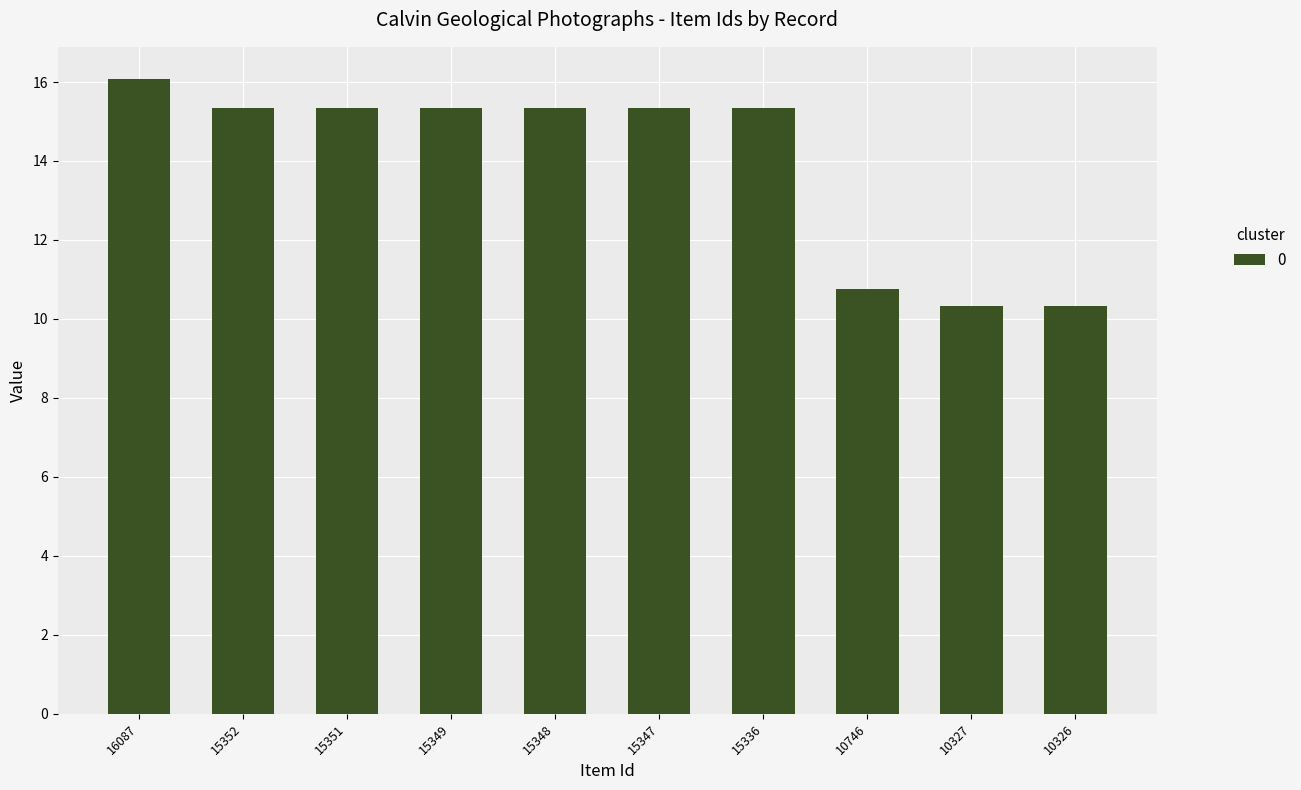

What is the minimum value shown in the chart?

10.3